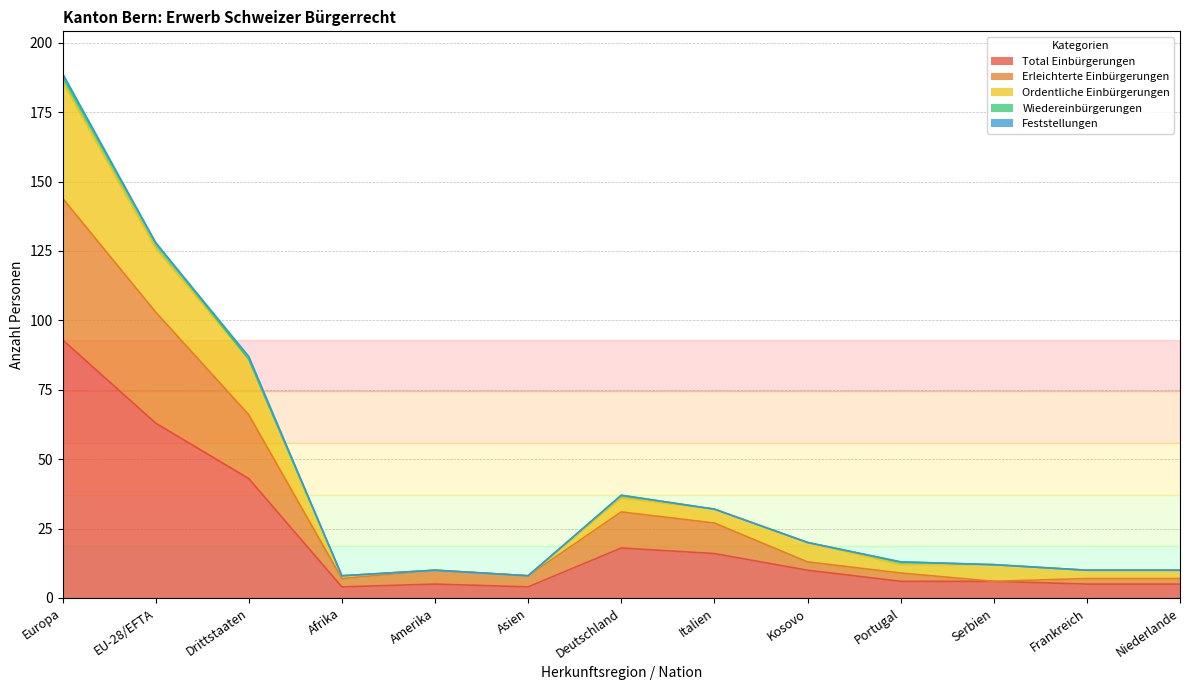

What value does the Erleichterte Einbürgerungen series have at Kosovo?

13